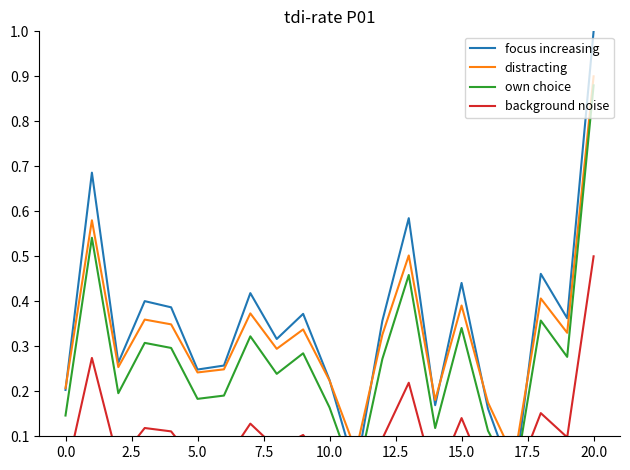

True or false: distracting and own choice cross at least once.

False